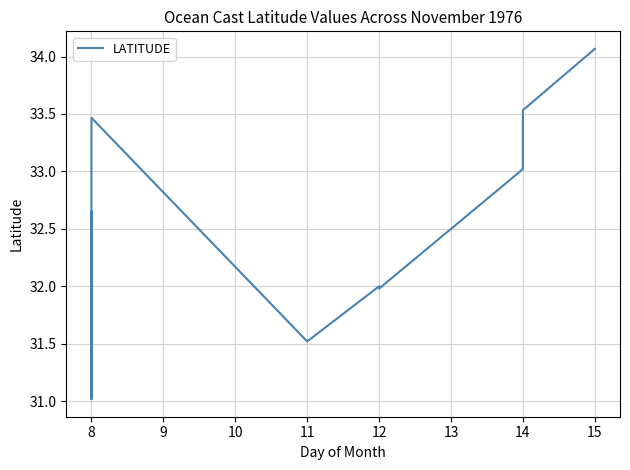

What is the sum of all values?

420.6